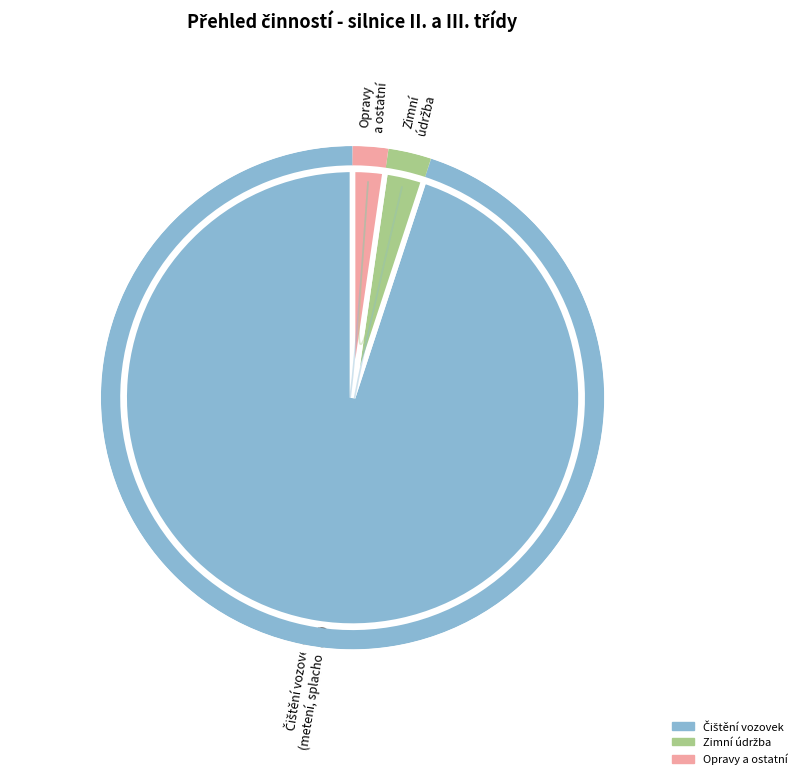

Does any single category account for the majority?

Yes